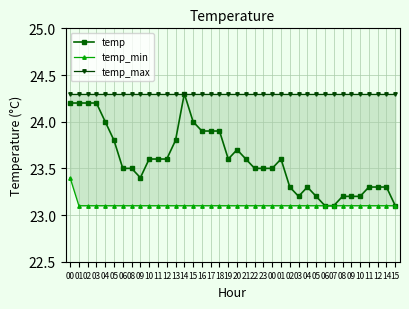

Which series has the largest total across all categories?

temp_max